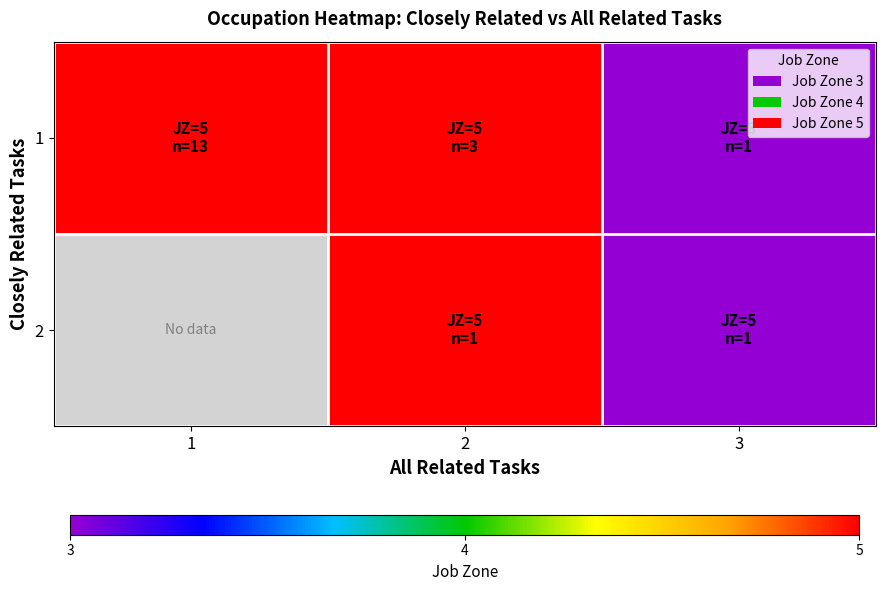

Count the 1 values in the range 3 to 5.

3